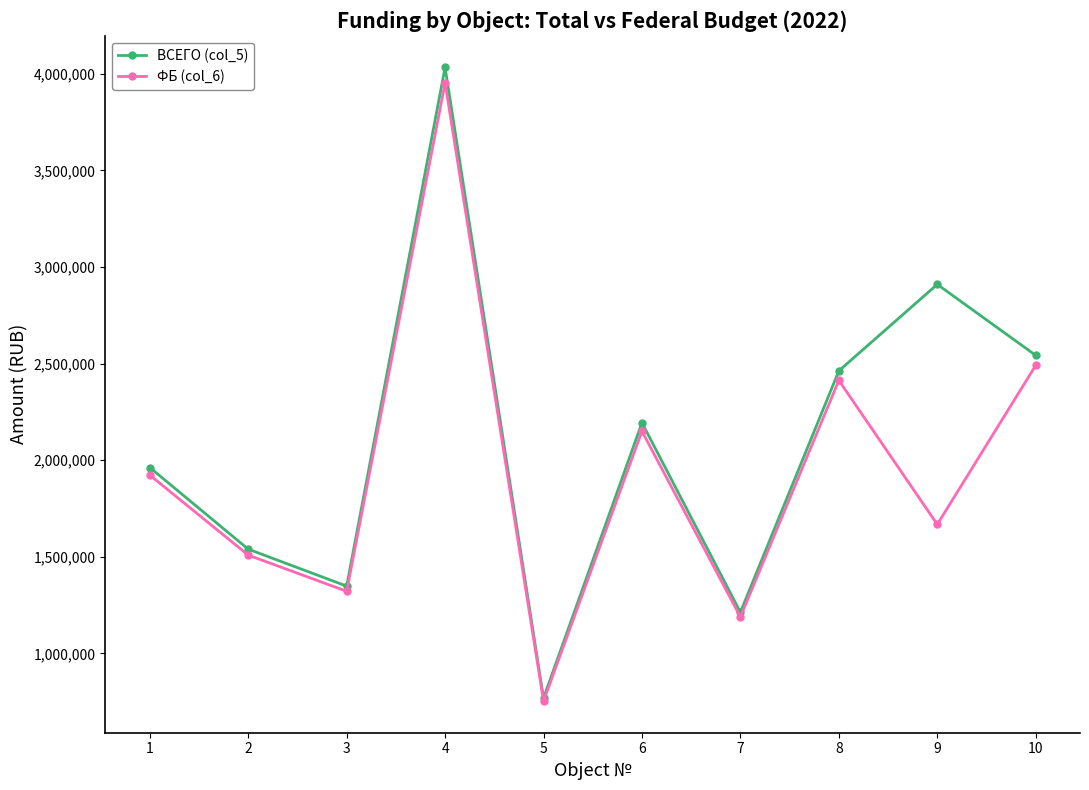

What is the value of the ФБ (col_6) point at the 10th from the left?

2490390.4